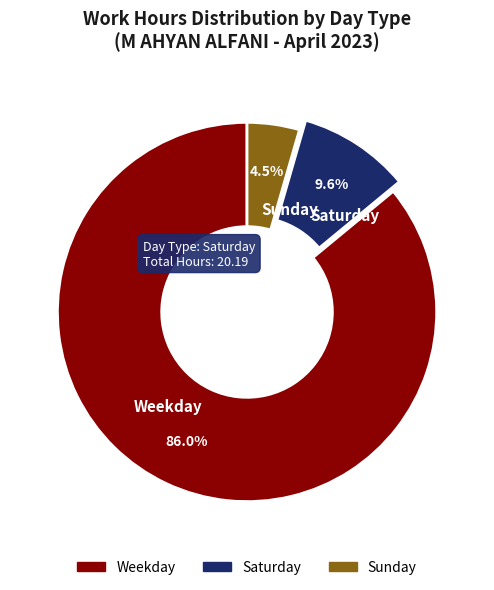

Which has a higher value, Saturday or Sunday?

Saturday